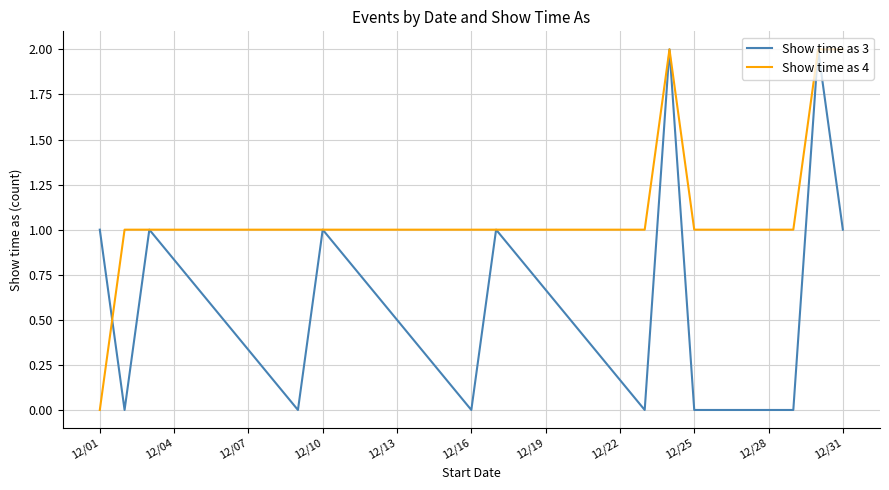

List the series in order of their overall mean, highest first.

Show time as 4, Show time as 3